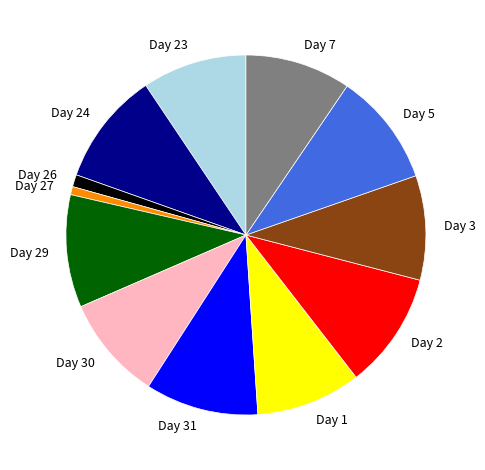

Is Day 24 the majority of the pie?

No